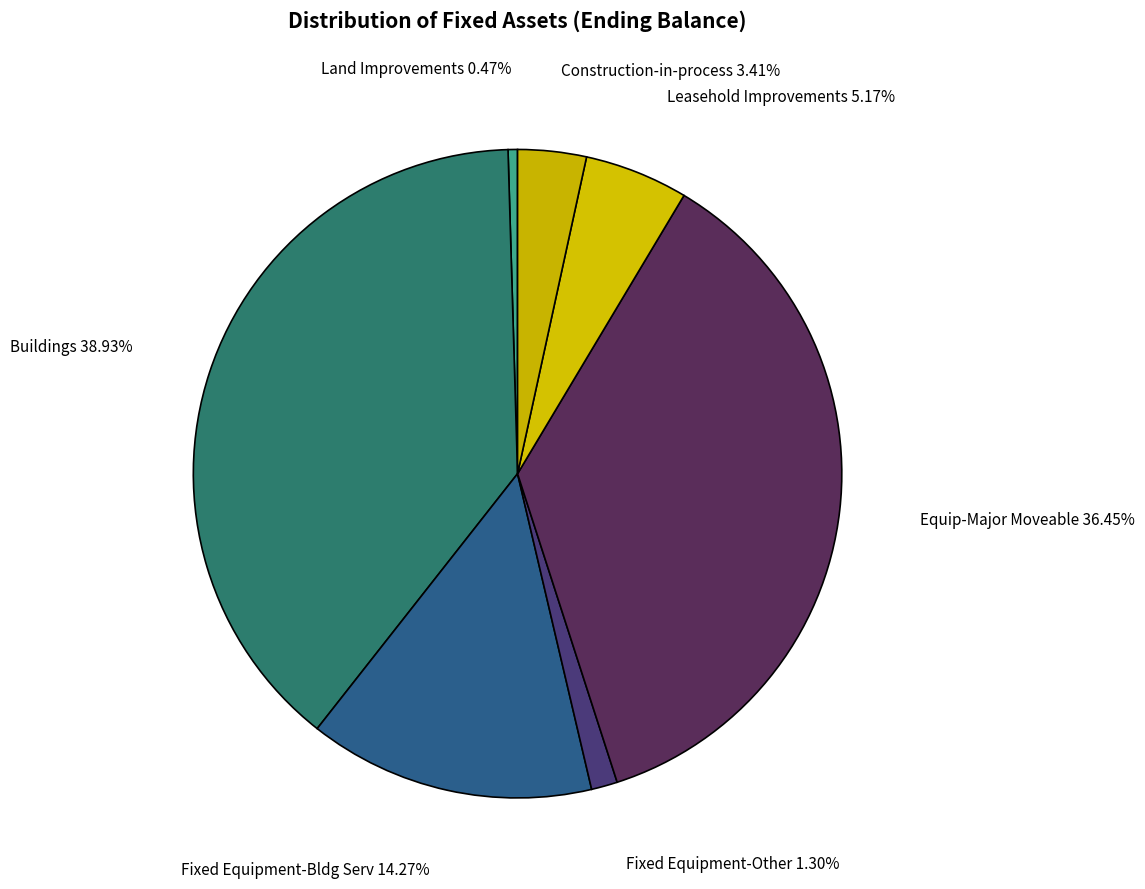

What is the total percentage of Buildings and Fixed Equipment-Other?

40.2%